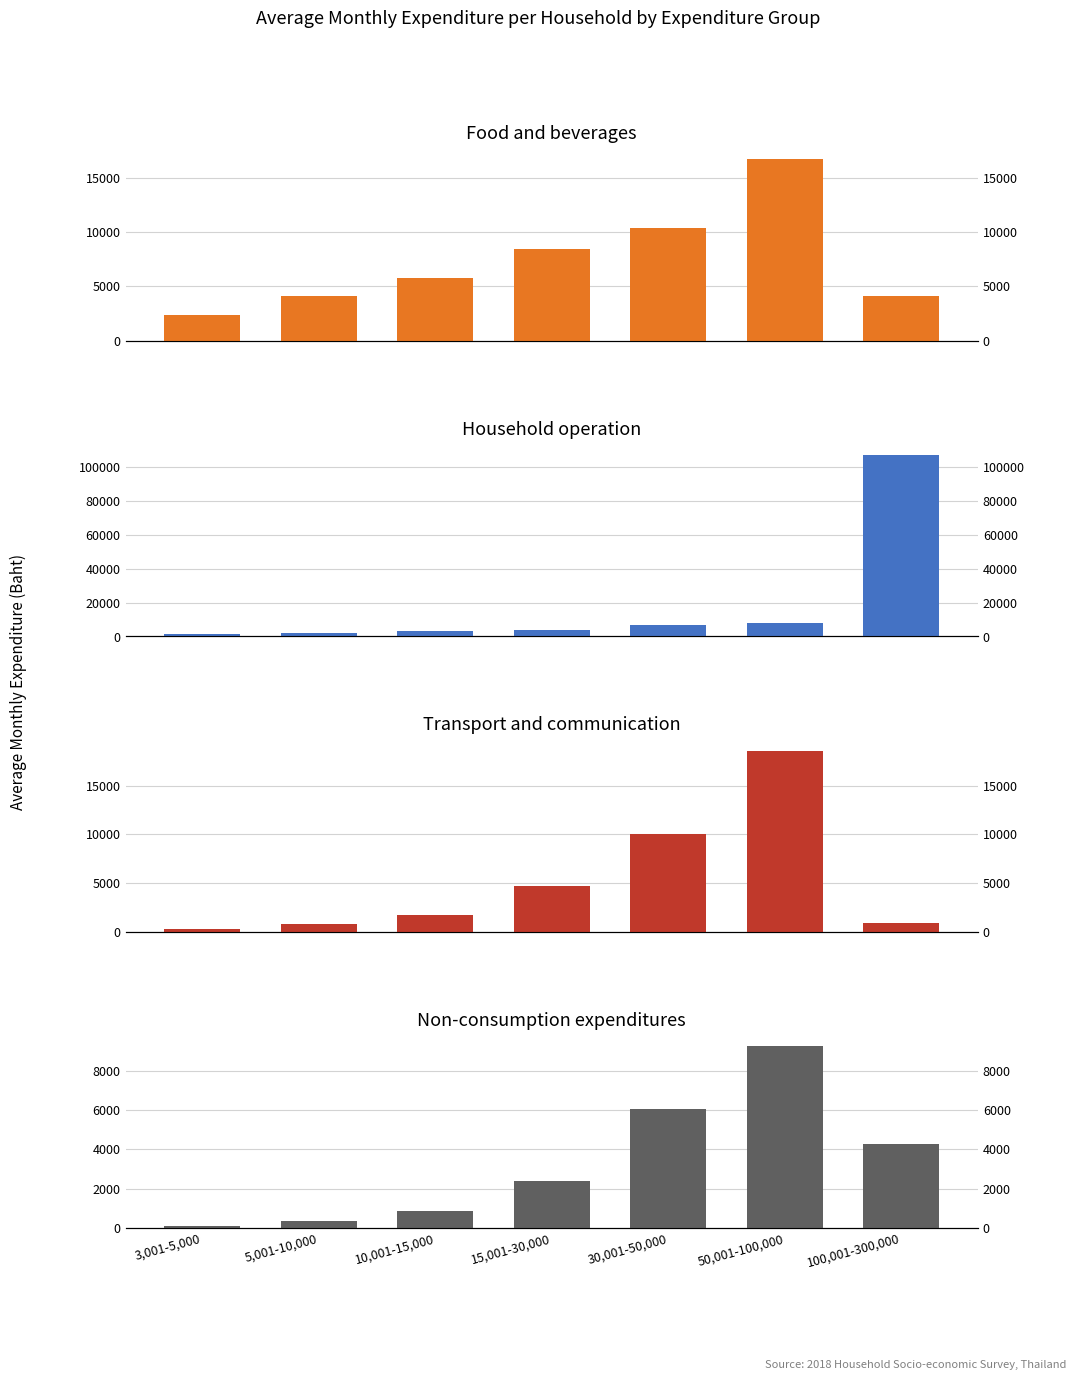

What is the sum of all Non-consumption expenditures values?

23334.9